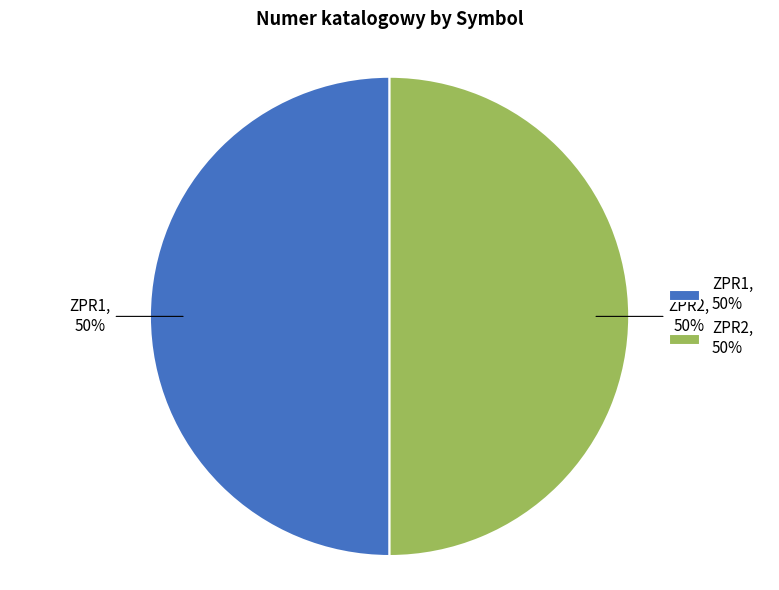

Approximately how many times larger is the value at ZPR2, 50% compared to ZPR1, 50%?

1.0